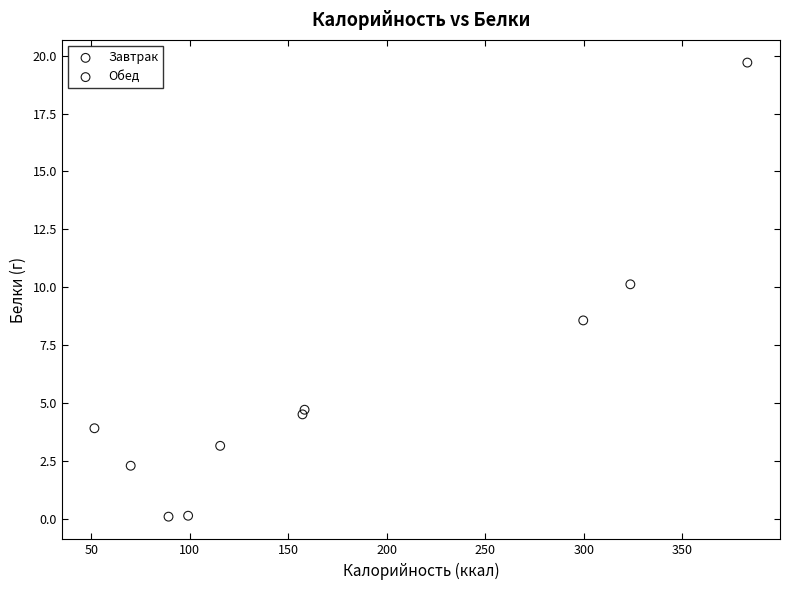

Which series contains the highest Y value?

Завтрак